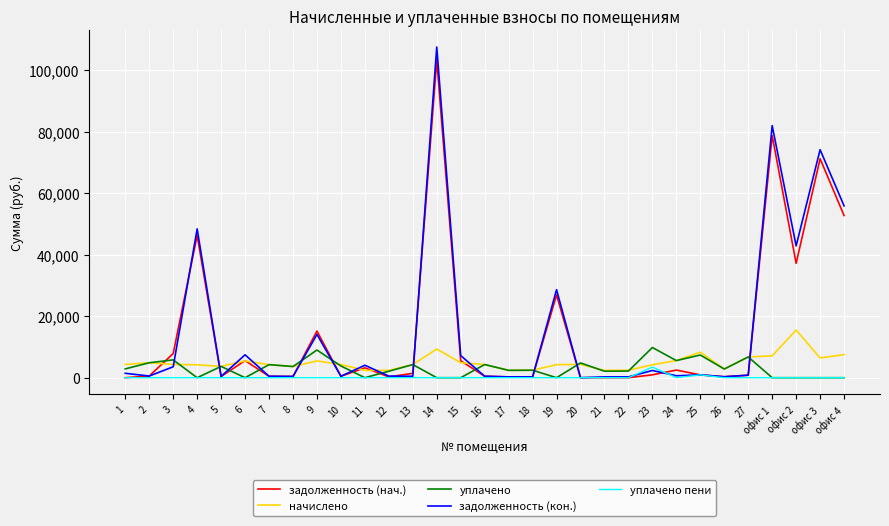

What is the maximum value for задолженность (нач.)?

103289.0